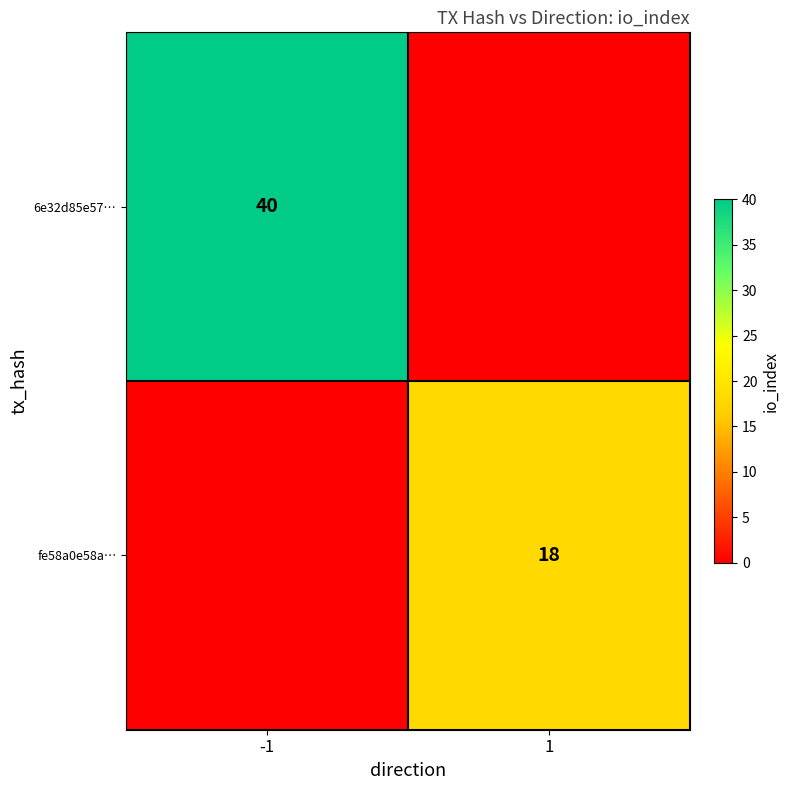

Is it true that fe58a0e58a… equals 18 at 1?

True